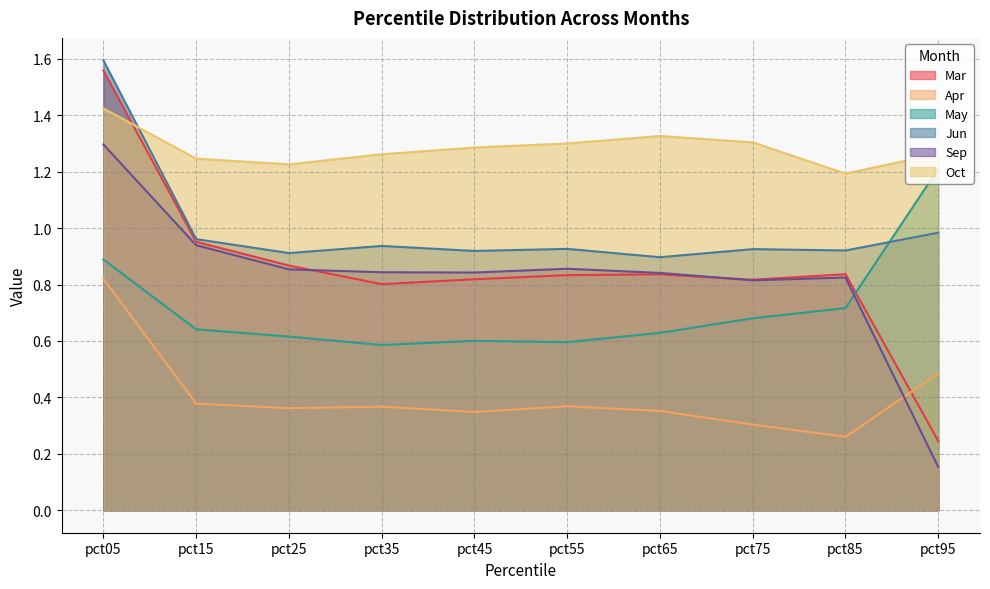

How many times do Oct and Mar cross each other?

1